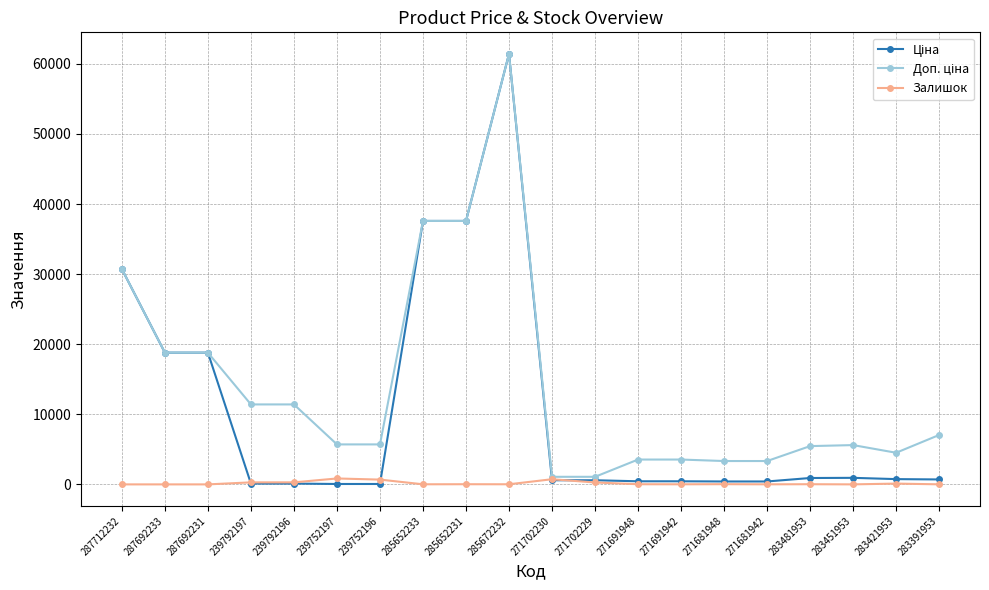

The Залишок series shows 23.0 at 285652231. True or false?

True